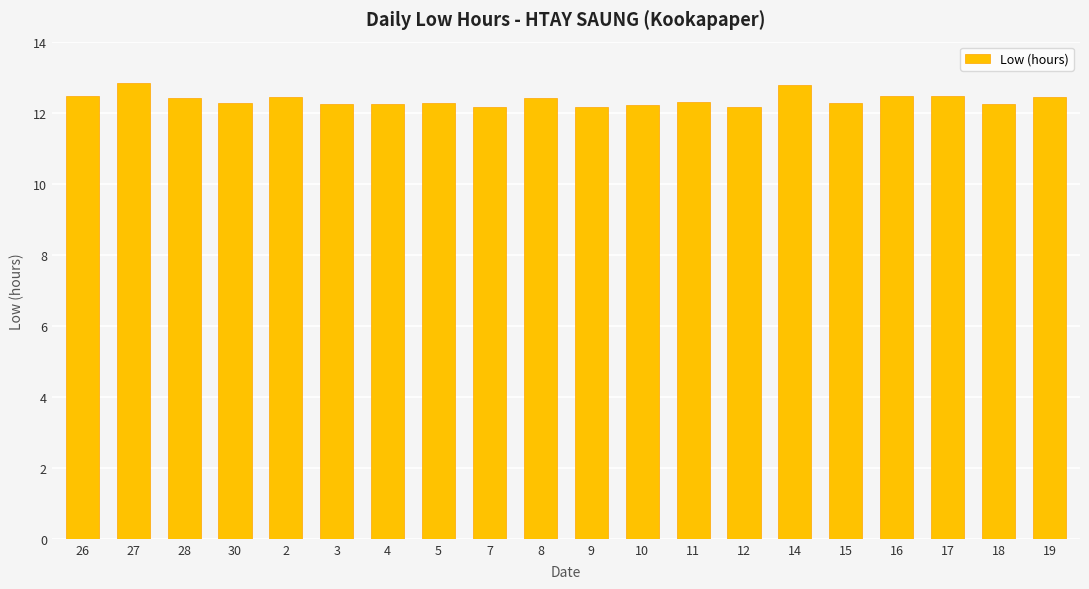

What is the ratio of the value at 4 to the value at 9?

1.0